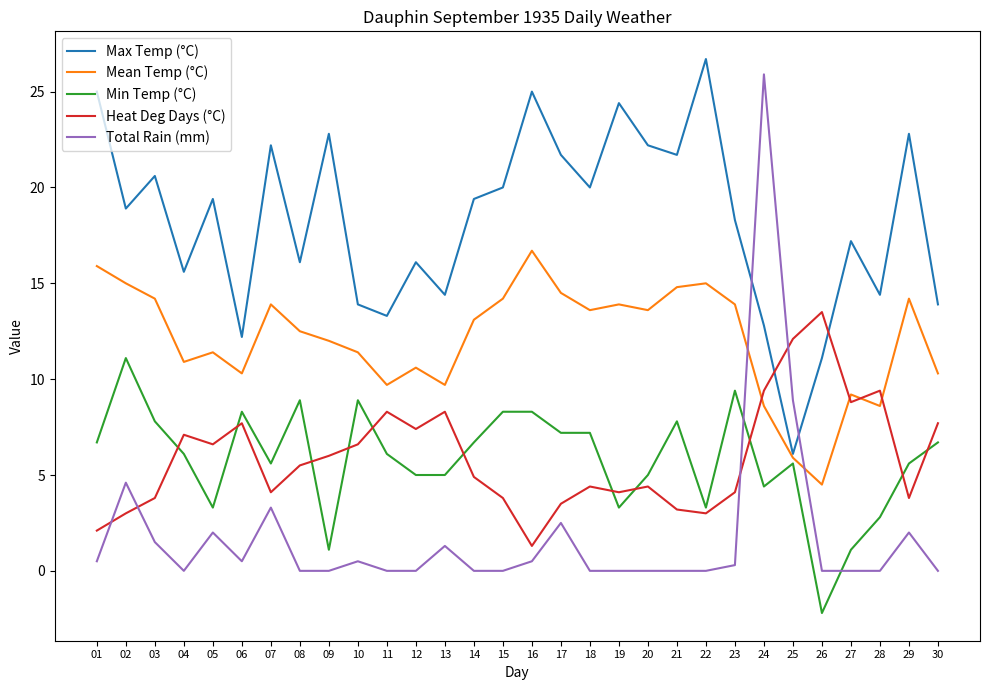

Which series changed the most between 08 and 15?

Max Temp (°C)